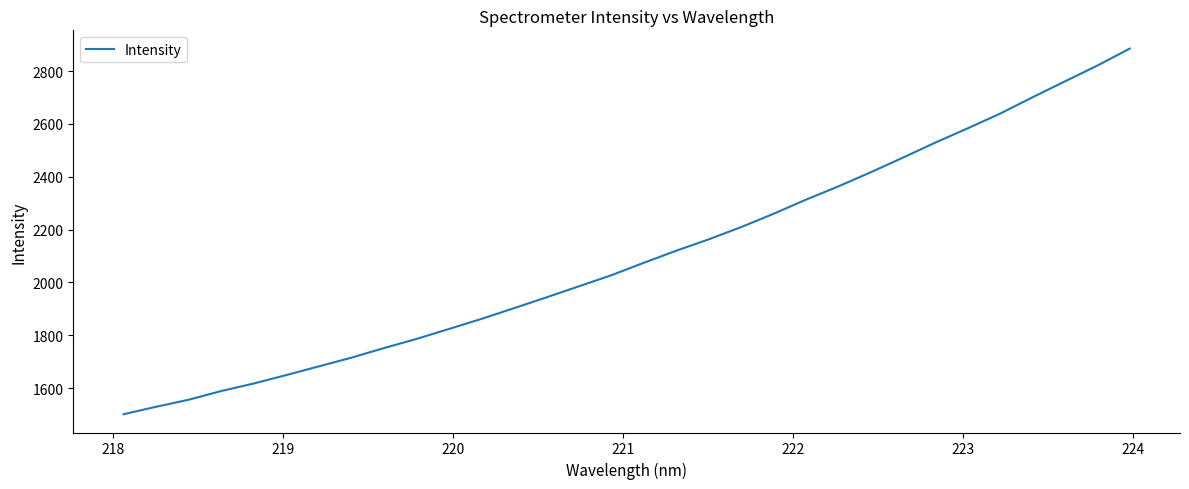

What is the greatest value displayed?

2885.1